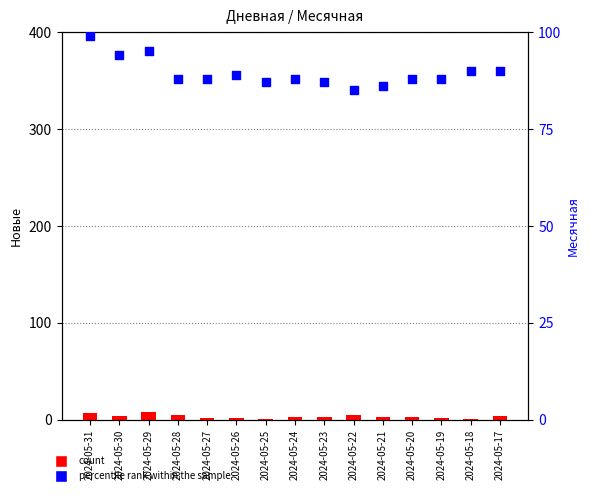

Which series has the largest total across all categories?

Месячная (percentile rank)